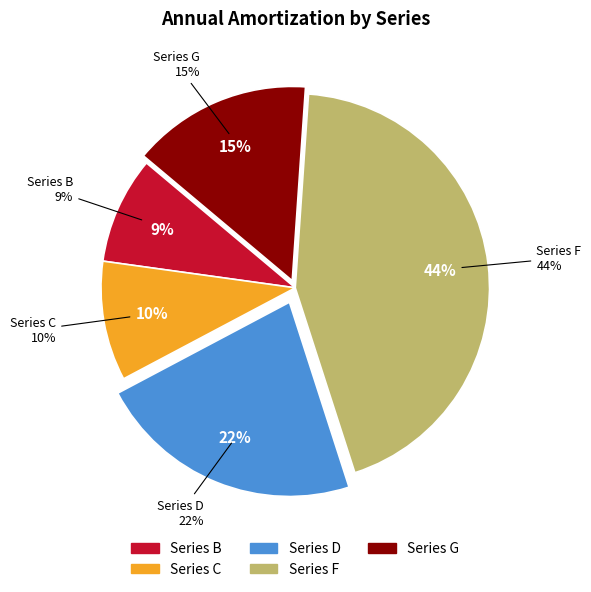

Do Series C and Series B together represent more than half of the pie?

No